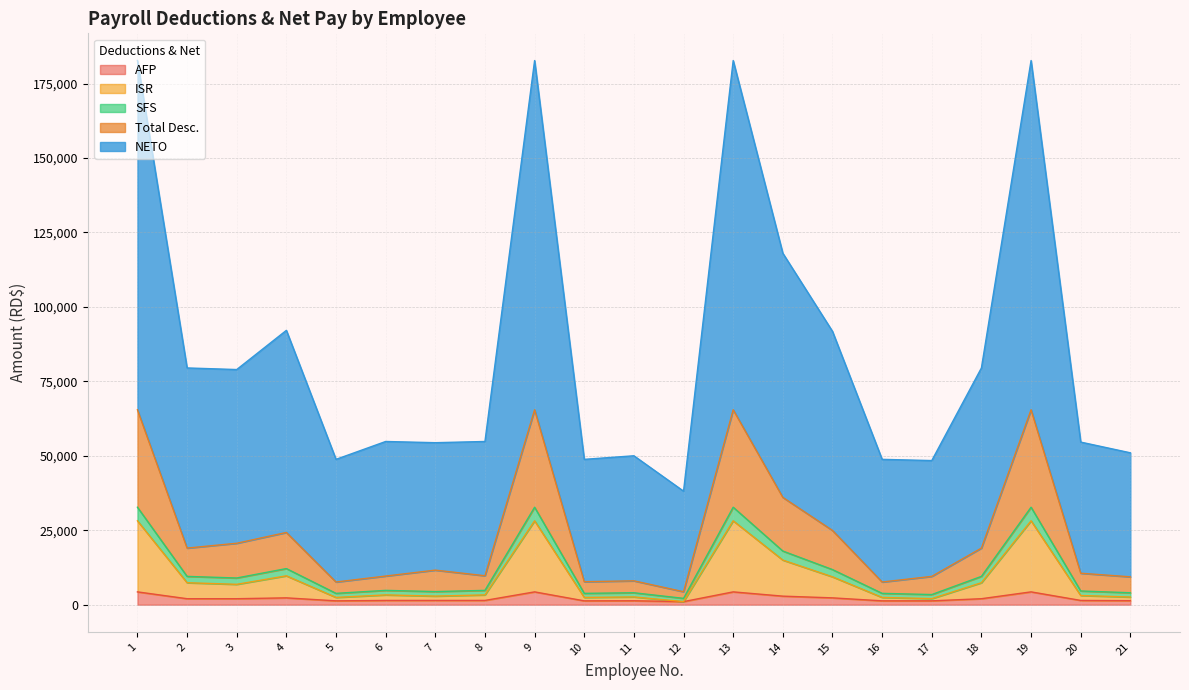

True or false: Total Desc. and SFS intersect in this chart.

False